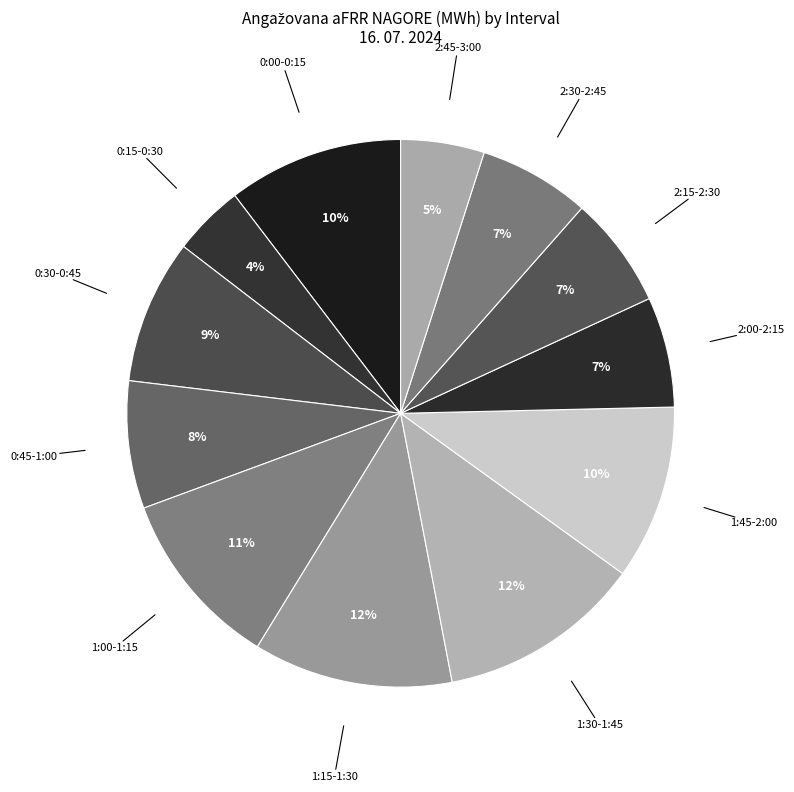

How many segments does this pie chart have?

12